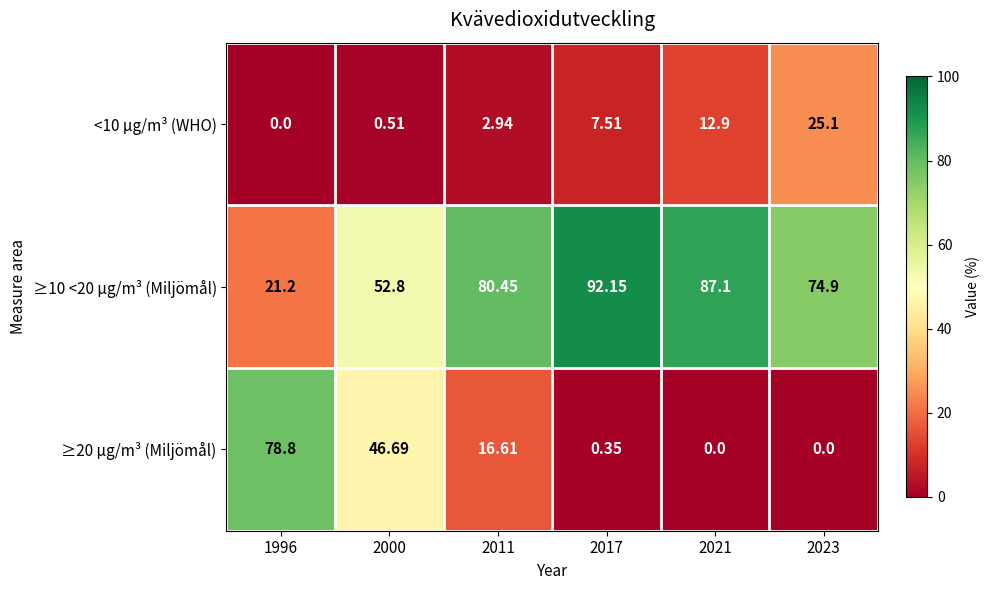

Is the value of <10 µg/m³ (WHO) at 1996 greater than the value of ≥10 <20 µg/m³ (Miljömål) at 1996?

No